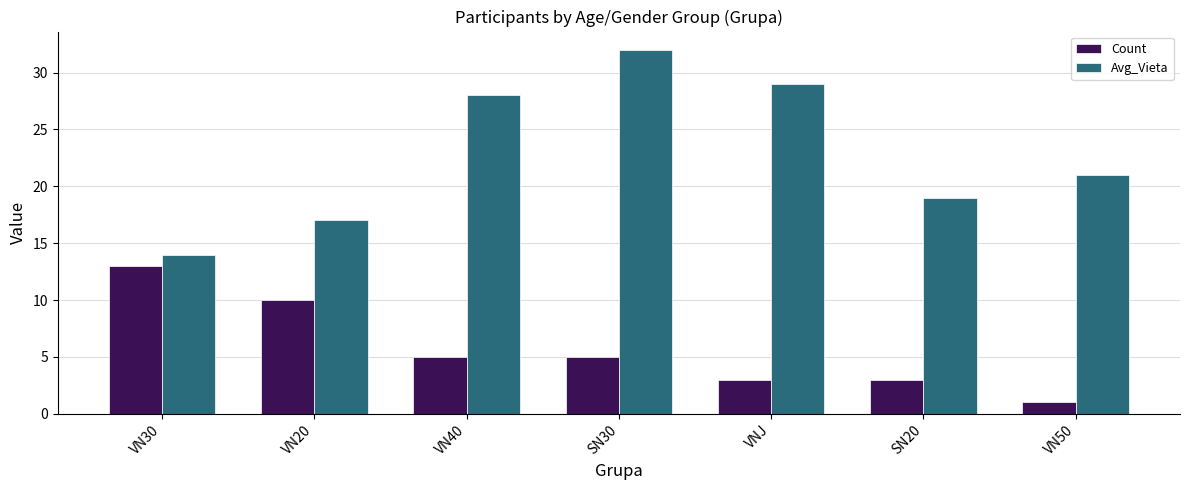

Is it true that Count equals 3 at VNJ?

True